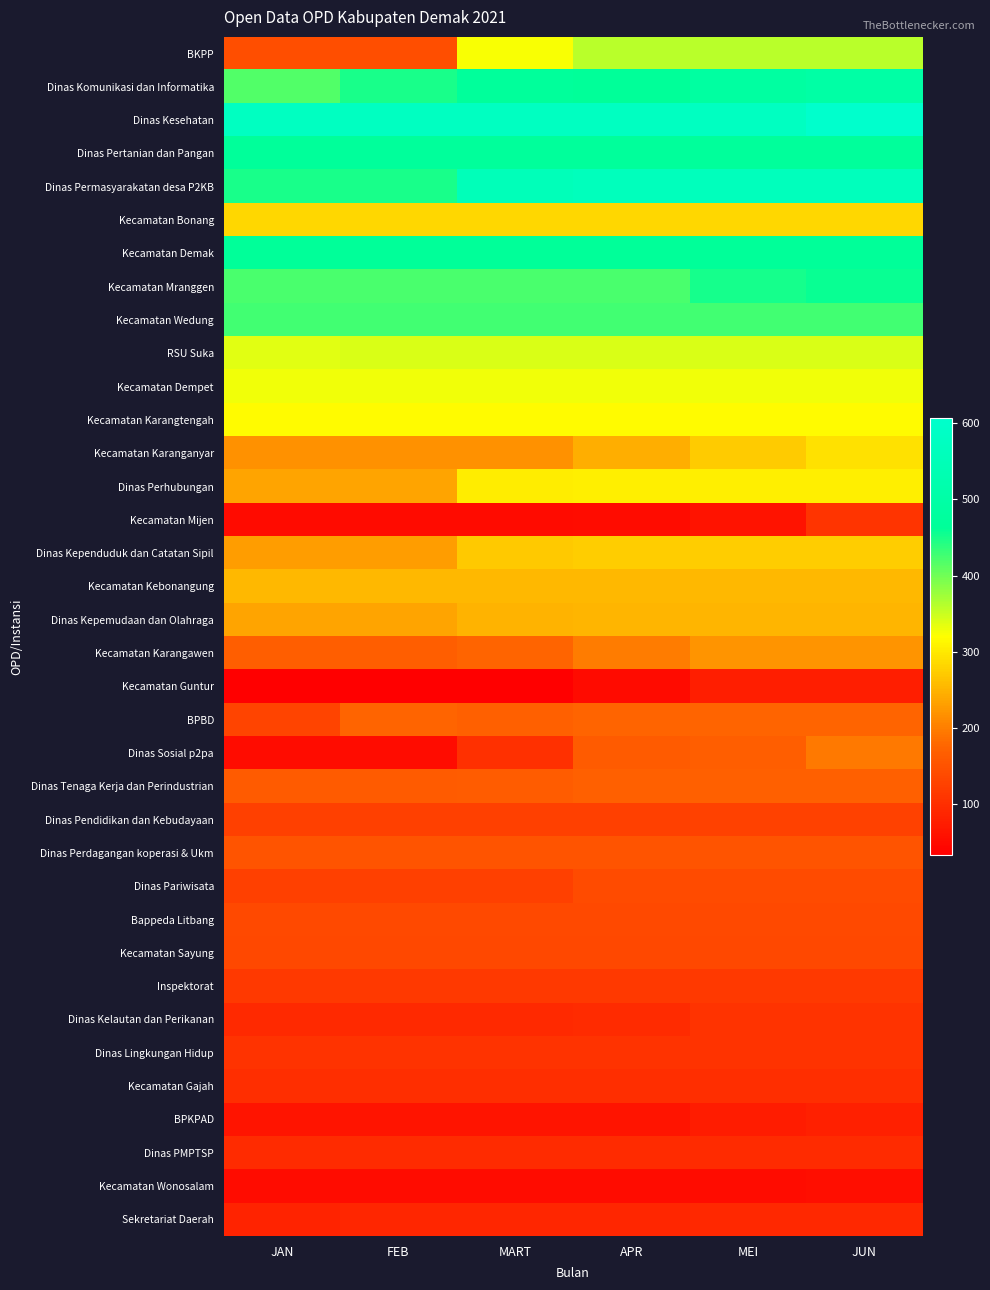

Reading left to right, list all the values displayed in this chart.

BKPP: JAN=145	FEB=145	MART=323	APR=359	MEI=360	JUN=360
Dinas Komunikasi dan Informatika: JAN=417	FEB=449	MART=470	APR=464	MEI=486	JUN=499
Dinas Kesehatan: JAN=576	FEB=576	MART=576	APR=576	MEI=576	JUN=607
Dinas Pertanian dan Pangan: JAN=466	FEB=468	MART=468	APR=470	MEI=470	JUN=470
Dinas Permasyarakatan desa P2KB: JAN=450	FEB=450	MART=554	APR=561	MEI=561	JUN=561
Kecamatan Bonang: JAN=284	FEB=284	MART=284	APR=284	MEI=284	JUN=284
Kecamatan Demak: JAN=464	FEB=464	MART=464	APR=464	MEI=464	JUN=464
Kecamatan Mranggen: JAN=422	FEB=422	MART=422	APR=422	MEI=451	JUN=457
Kecamatan Wedung: JAN=426	FEB=426	MART=426	APR=426	MEI=426	JUN=426
RSU Suka: JAN=336	FEB=342	MART=342	APR=342	MEI=342	JUN=342
Kecamatan Dempet: JAN=328	FEB=328	MART=328	APR=328	MEI=328	JUN=328
Kecamatan Karangtengah: JAN=316	FEB=316	MART=316	APR=316	MEI=316	JUN=316
Kecamatan Karanganyar: JAN=217	FEB=217	MART=217	APR=245	MEI=271	JUN=292
Dinas Perhubungan: JAN=236	FEB=236	MART=304	APR=305	MEI=305	JUN=305
Kecamatan Mijen: JAN=49	FEB=49	MART=49	APR=53	MEI=60	JUN=108
Dinas Kependuduk dan Catatan Sipil: JAN=229	FEB=229	MART=269	APR=275	MEI=275	JUN=275
Kecamatan Kebonangung: JAN=254	FEB=254	MART=254	APR=254	MEI=254	JUN=254
Dinas Kepemudaan dan Olahraga: JAN=237	FEB=237	MART=250	APR=251	MEI=251	JUN=251
Kecamatan Karangawen: JAN=166	FEB=166	MART=176	APR=197	MEI=221	JUN=221
Kecamatan Guntur: JAN=33	FEB=33	MART=33	APR=49	MEI=77	JUN=77
BPBD: JAN=130	FEB=176	MART=169	APR=176	MEI=176	JUN=176
Dinas Sosial p2pa: JAN=52	FEB=52	MART=101	APR=161	MEI=166	JUN=196
Dinas Tenaga Kerja dan Perindustrian: JAN=162	FEB=162	MART=165	APR=169	MEI=169	JUN=169
Dinas Pendidikan dan Kebudayaan: JAN=124	FEB=124	MART=124	APR=124	MEI=127	JUN=127
Dinas Perdagangan koperasi & Ukm: JAN=154	FEB=154	MART=154	APR=154	MEI=154	JUN=154
Dinas Pariwisata: JAN=124	FEB=124	MART=124	APR=139	MEI=139	JUN=139
Bappeda Litbang: JAN=138	FEB=138	MART=138	APR=138	MEI=138	JUN=138
Kecamatan Sayung: JAN=135	FEB=135	MART=135	APR=135	MEI=135	JUN=135
Inspektorat: JAN=114	FEB=114	MART=114	APR=114	MEI=114	JUN=114
Dinas Kelautan dan Perikanan: JAN=92	FEB=92	MART=92	APR=95	MEI=106	JUN=106
Dinas Lingkungan Hidup: JAN=105	FEB=105	MART=105	APR=105	MEI=105	JUN=105
Kecamatan Gajah: JAN=99	FEB=99	MART=99	APR=99	MEI=99	JUN=99
BPKPAD: JAN=63	FEB=63	MART=63	APR=63	MEI=74	JUN=80
Dinas PMPTSP: JAN=95	FEB=95	MART=95	APR=95	MEI=95	JUN=95
Kecamatan Wonosalam: JAN=53	FEB=53	MART=53	APR=53	MEI=53	JUN=54
Sekretariat Daerah: JAN=84	FEB=87	MART=87	APR=87	MEI=90	JUN=90